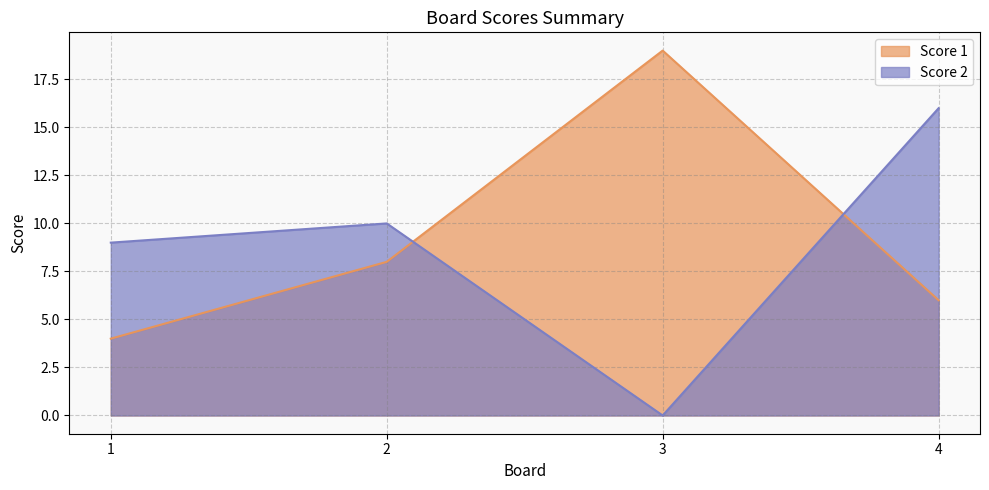

What is the average value of the Score 1 series?

9